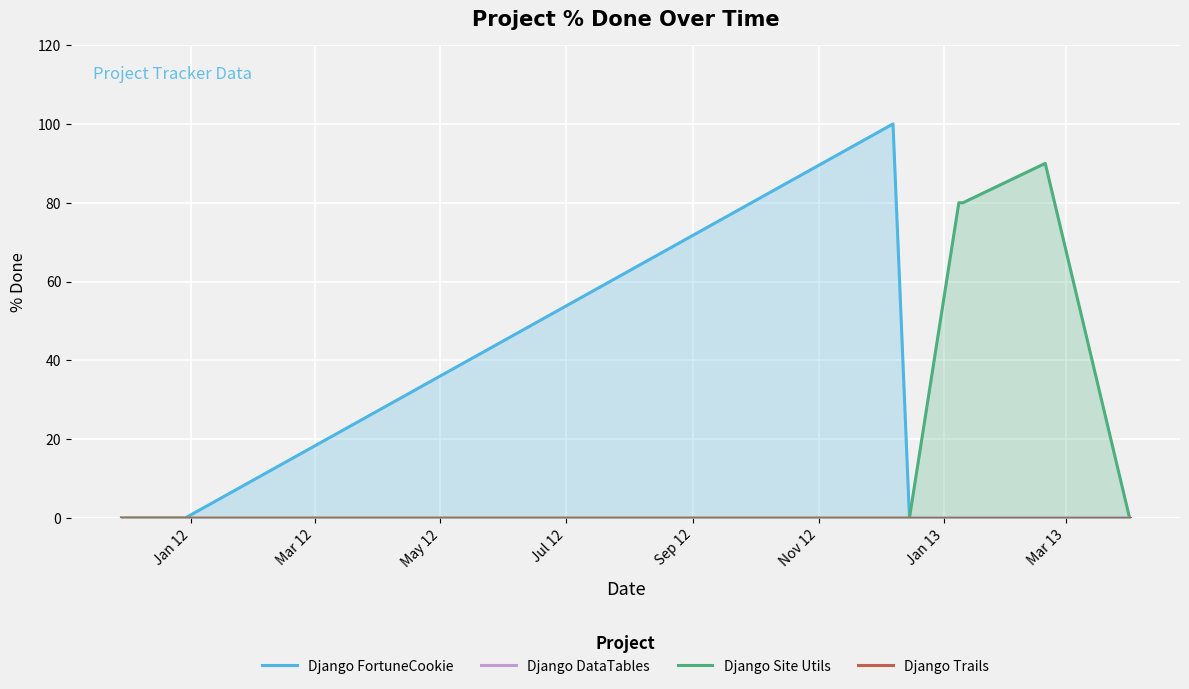

How many distinct data groups are displayed?

4